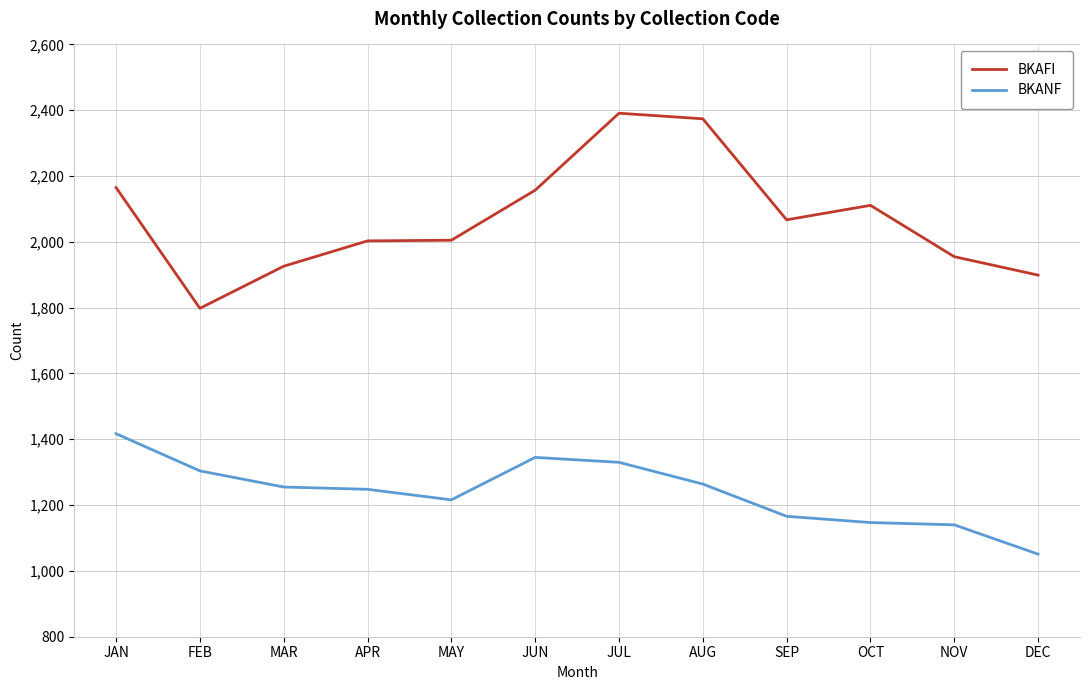

List the series in order of their peak value, lowest first.

BKANF, BKAFI